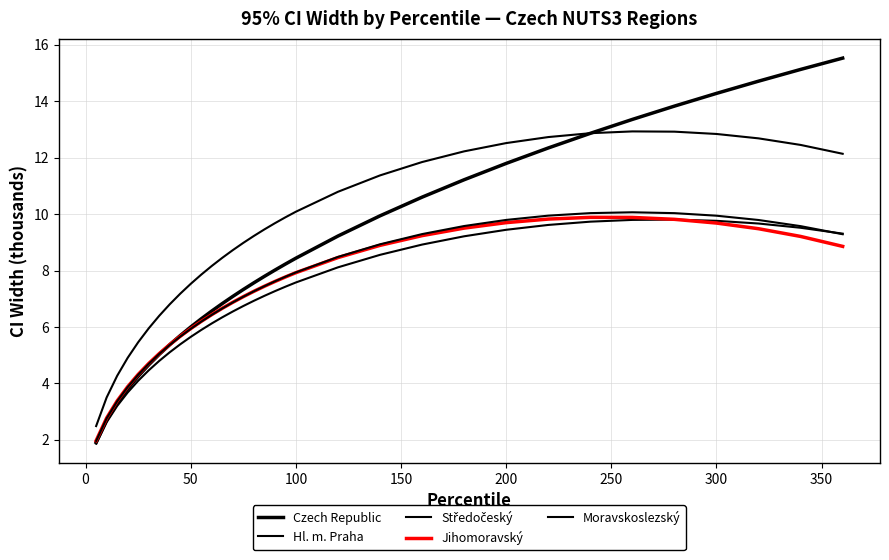

Is this an area chart (filled region under the line)?

No